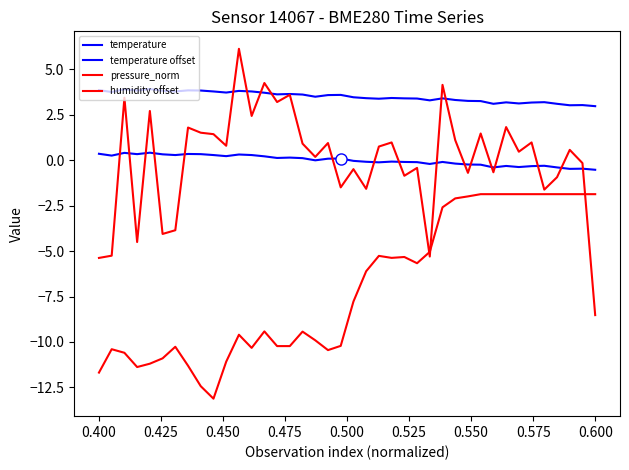

How many categories are shown in the chart?

40